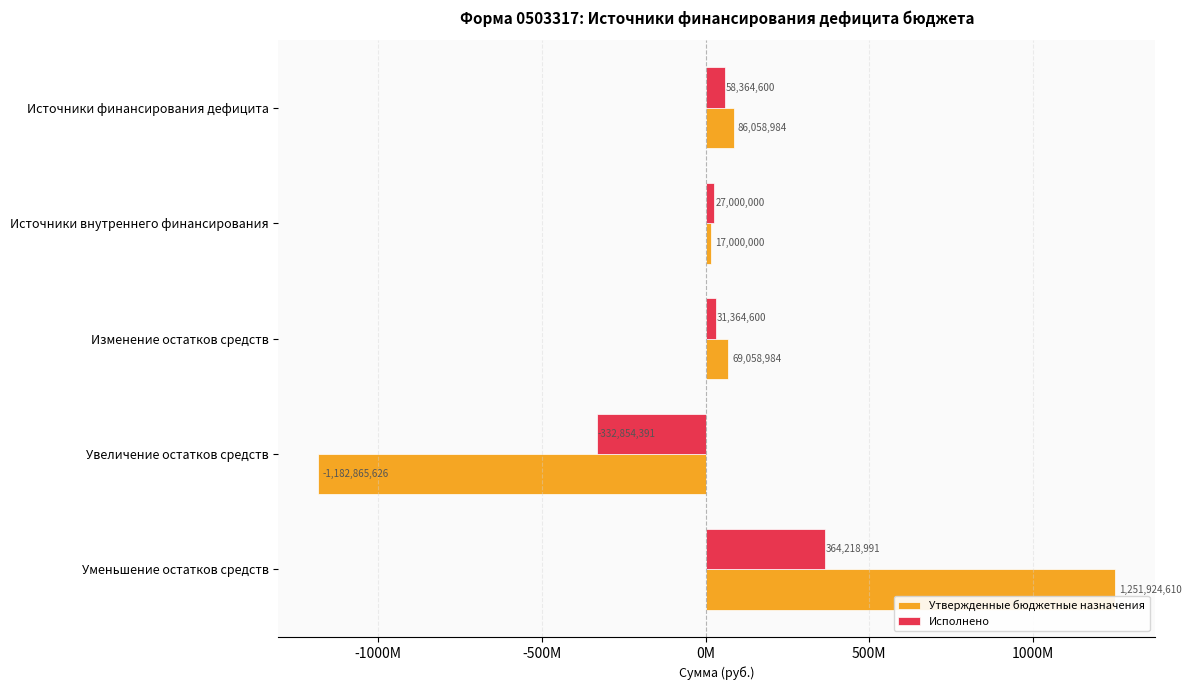

Reading left to right, transcribe all the data shown in this chart.

Утвержденные бюджетные назначения: 86058983.7	17000000.0	69058983.7	-1182865625.8	1251924609.5
Исполнено: 58364599.5	27000000.0	31364599.5	-332854391.4	364218991.0